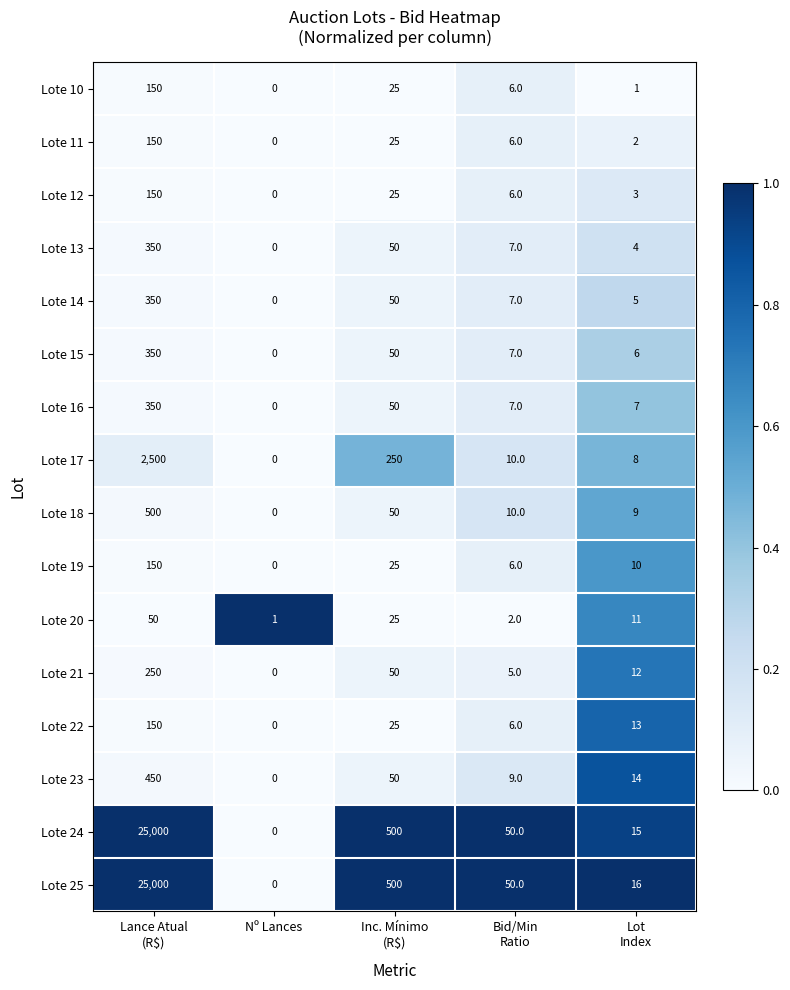

What is the difference between the maximum and minimum values in the Lote 16 series?

350